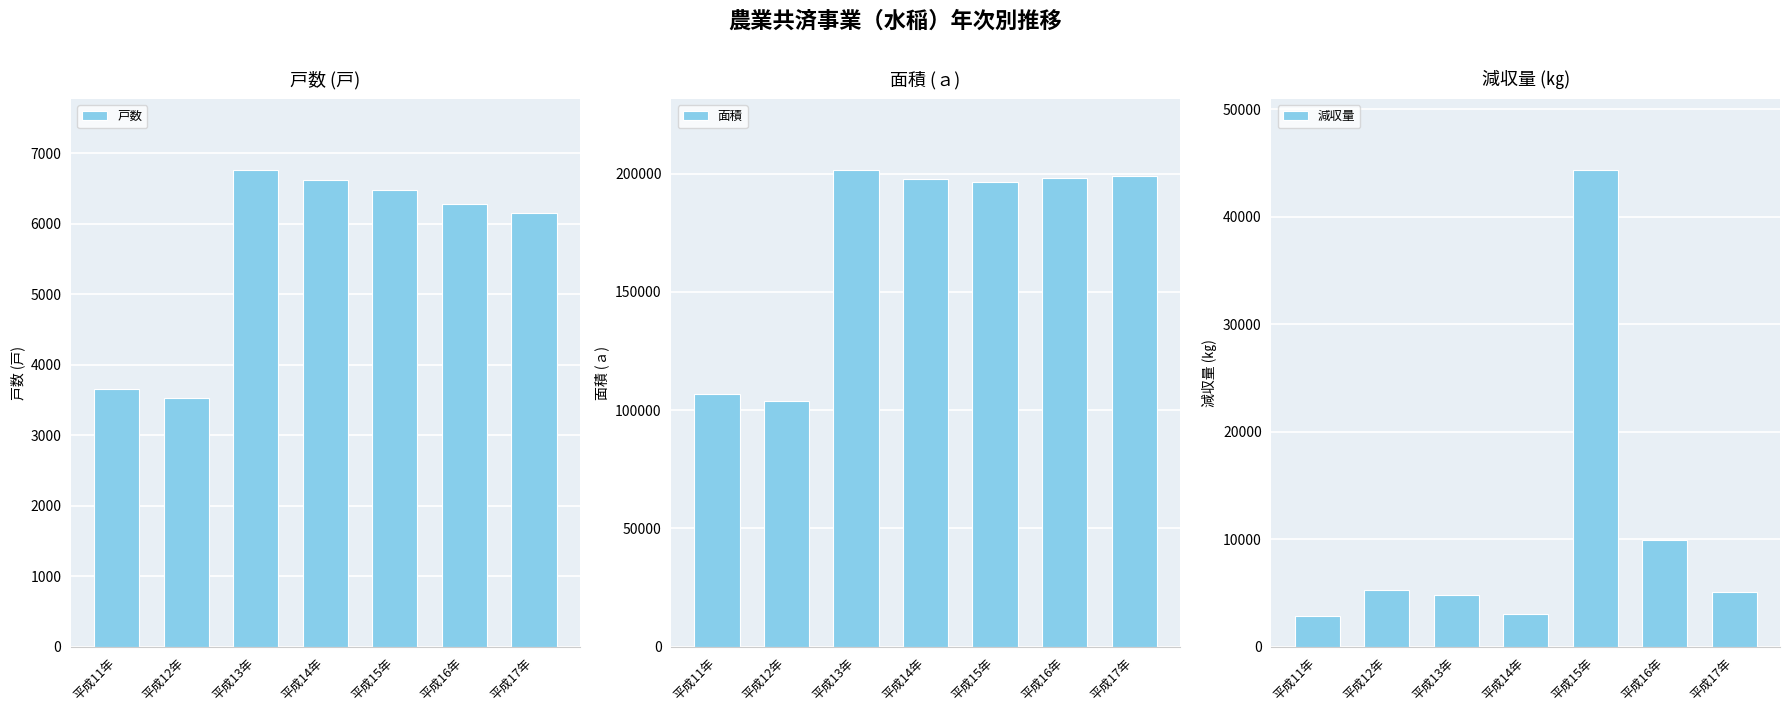

At which category does the chart reach its minimum across all series?

平成11年